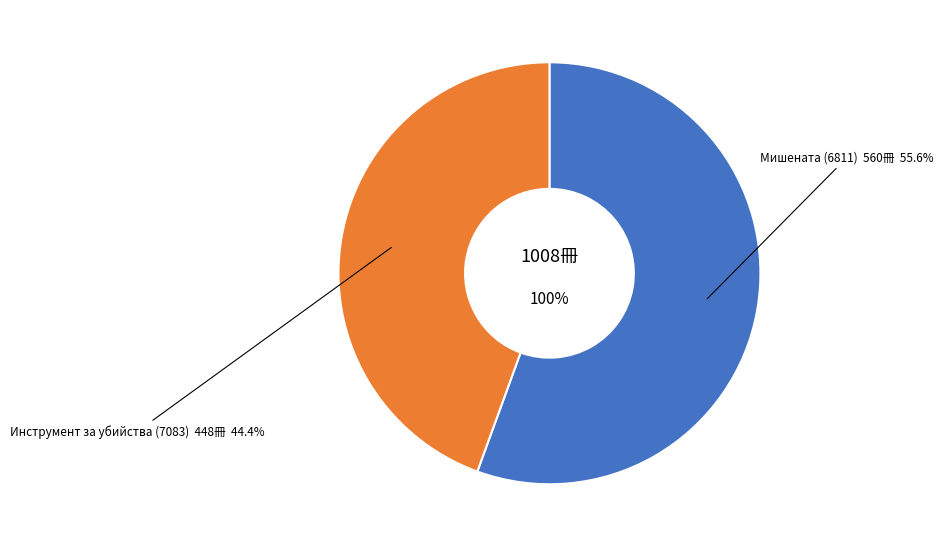

Is there any slice that represents more than half of the pie?

Yes